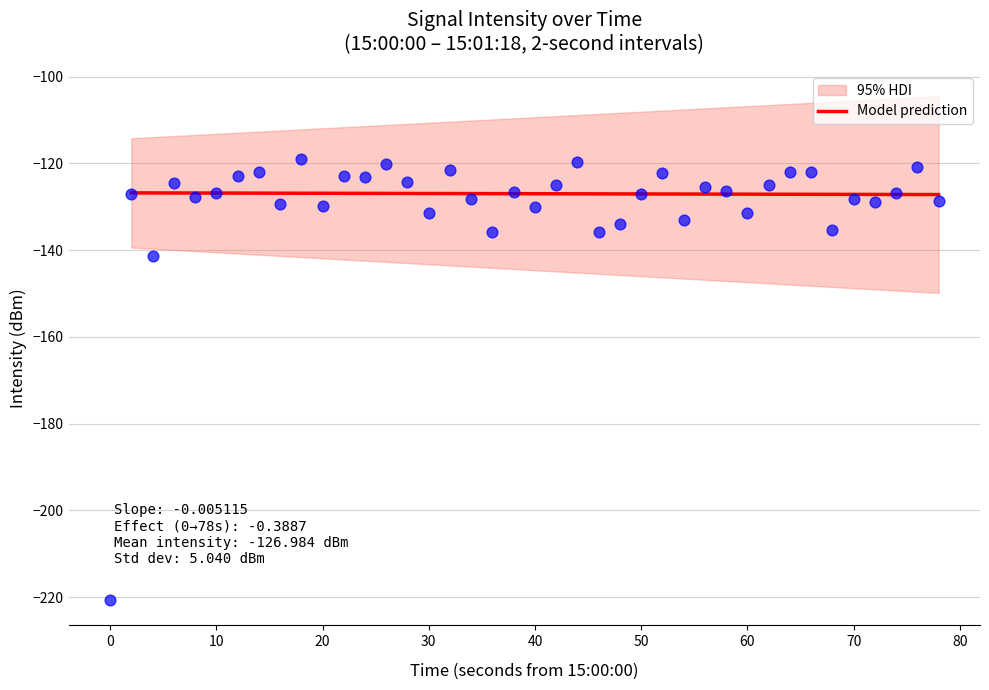

Between 16 and 5, which is larger?

16